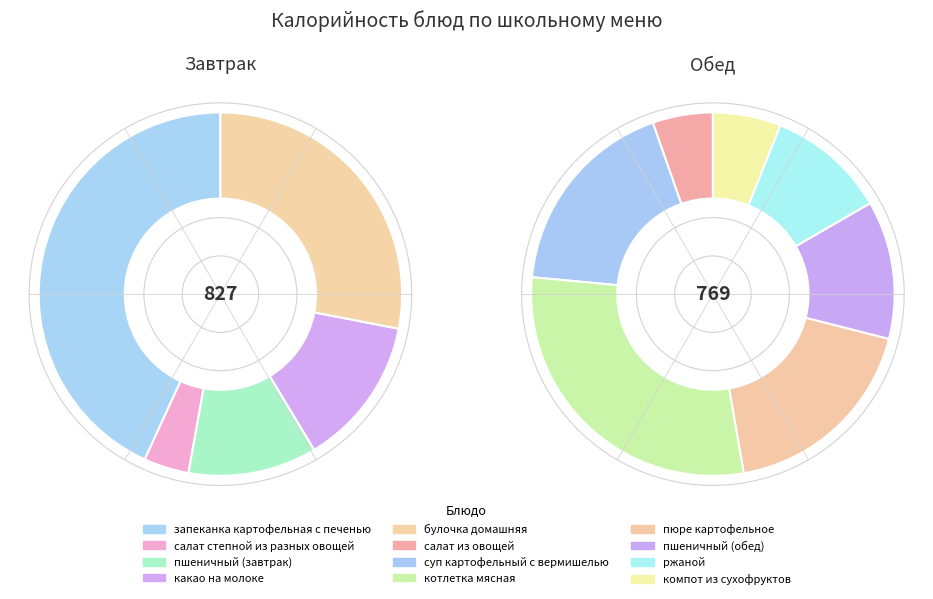

How many slices are in this pie chart?

12